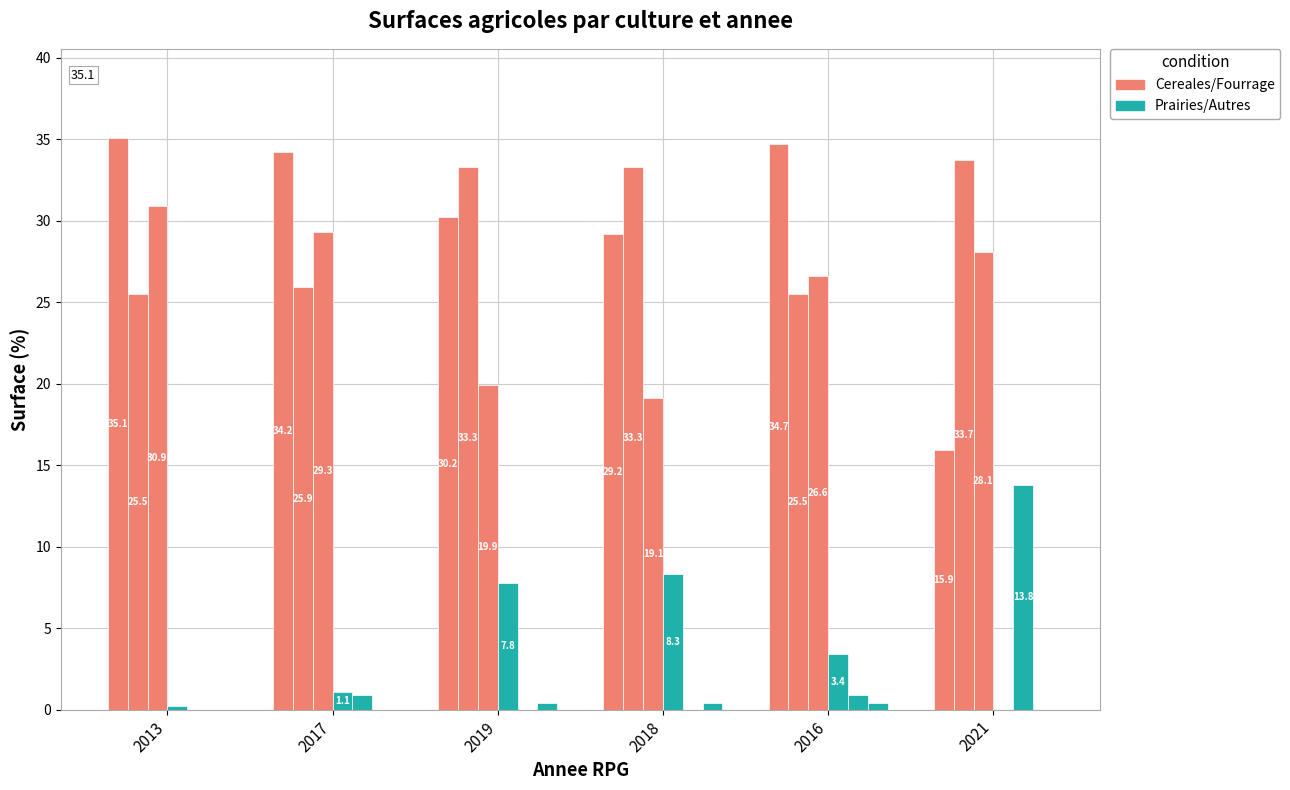

What is the label of the 4th bar from the left?

2018